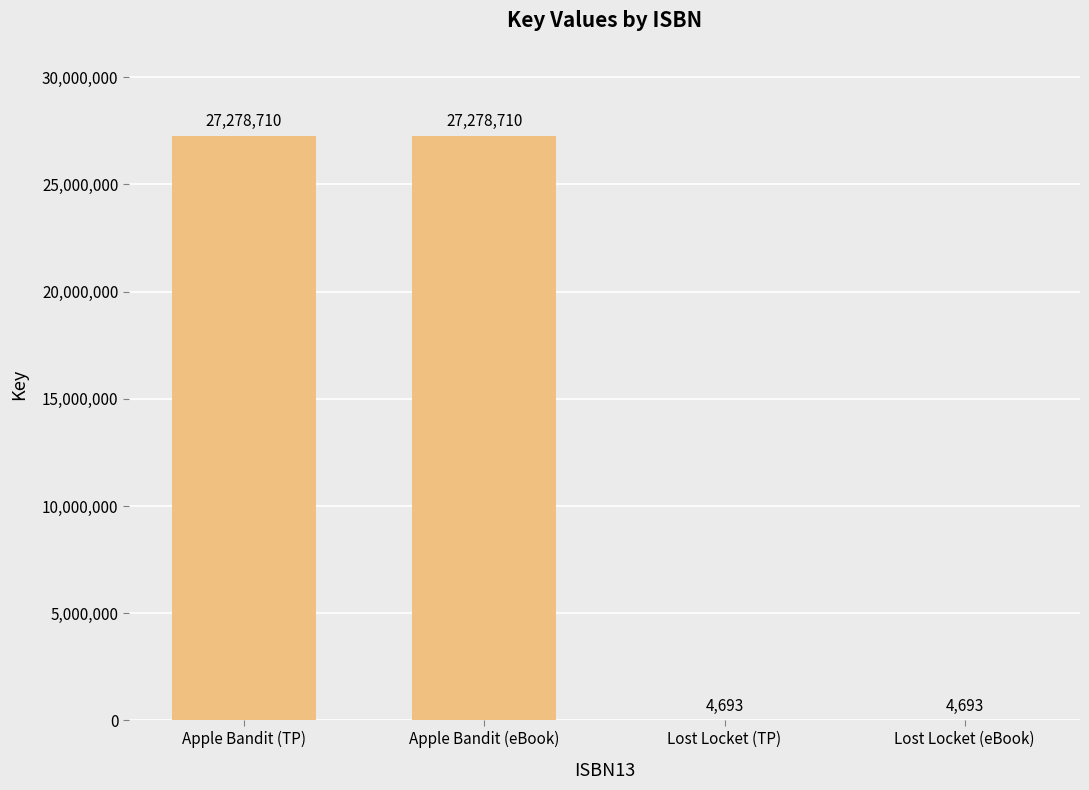

Reading right to left, what are all the values shown in this chart?

4693	4693	27278710	27278710